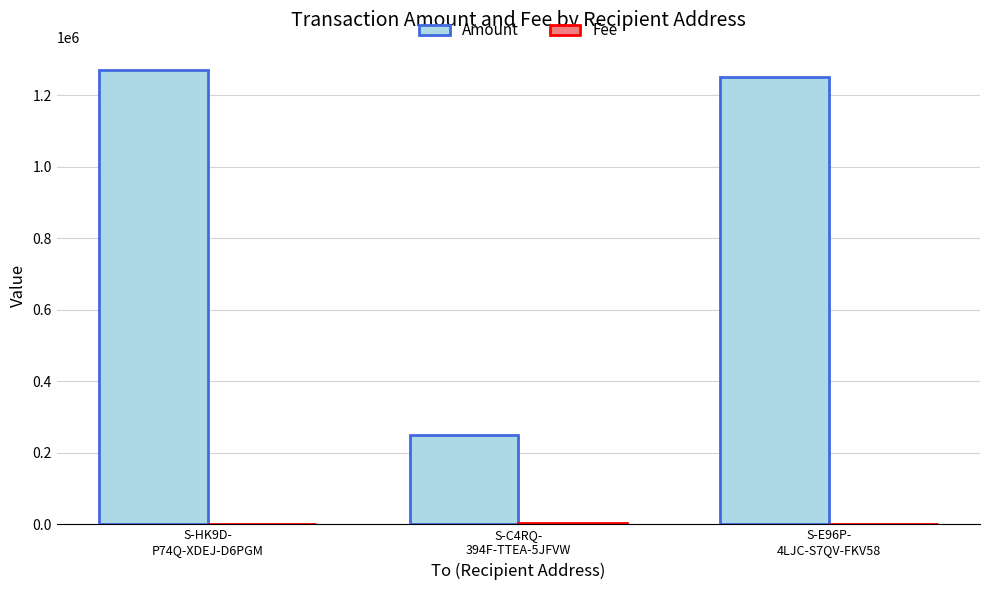

What is the average value of the Amount series?

924439